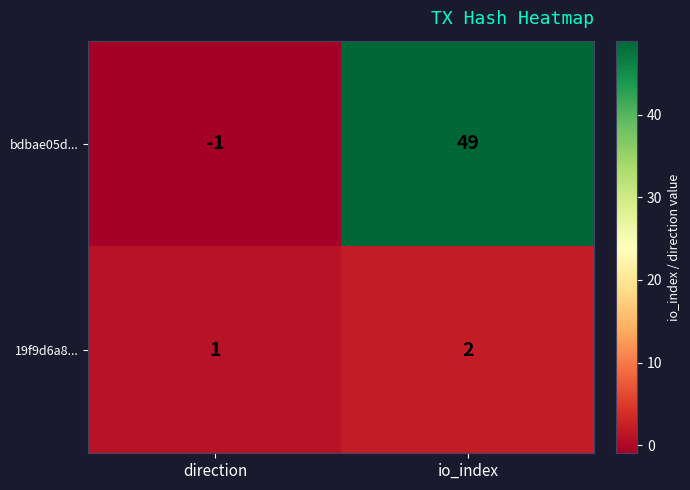

At io_index, list the series in order from smallest to largest.

19f9d6a8..., bdbae05d...